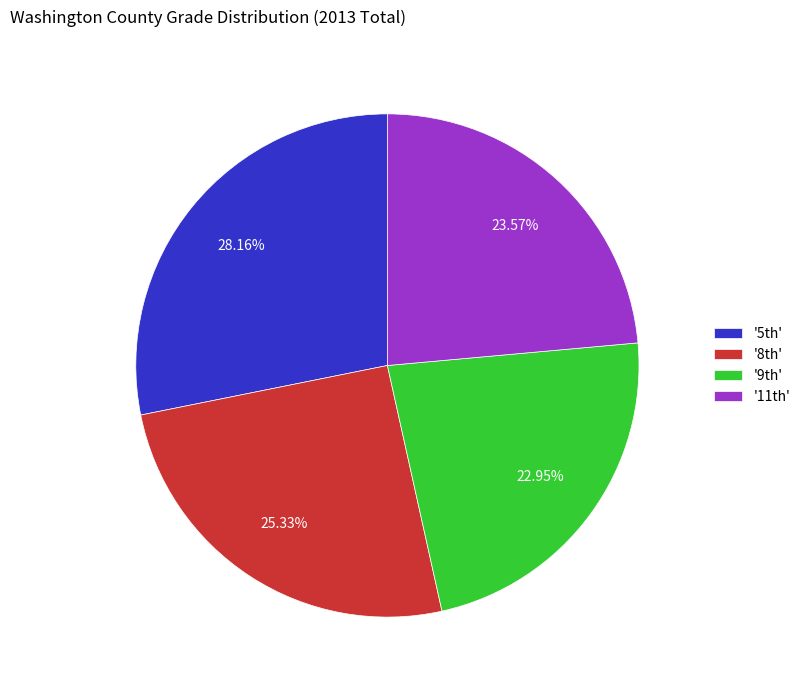

What is the smallest slice in the pie chart?

'9th'